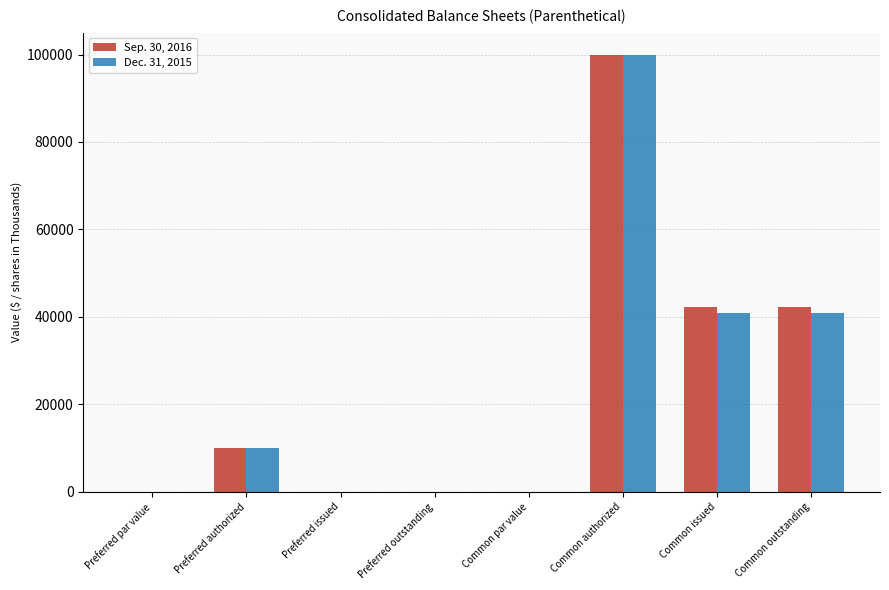

What is the sum of all Sep. 30, 2016 values?

194630.0